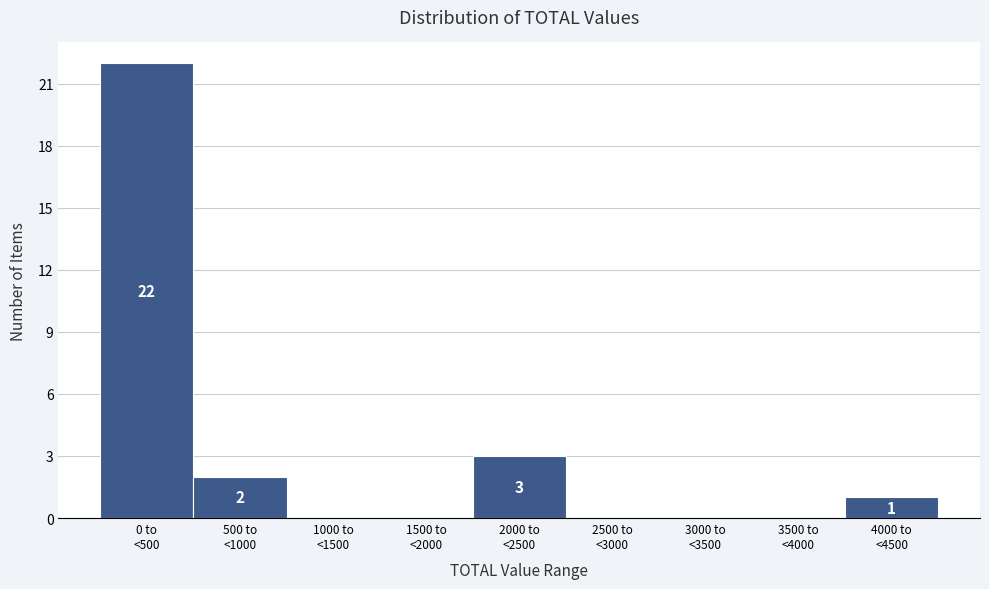

What is the sum of all values?

28